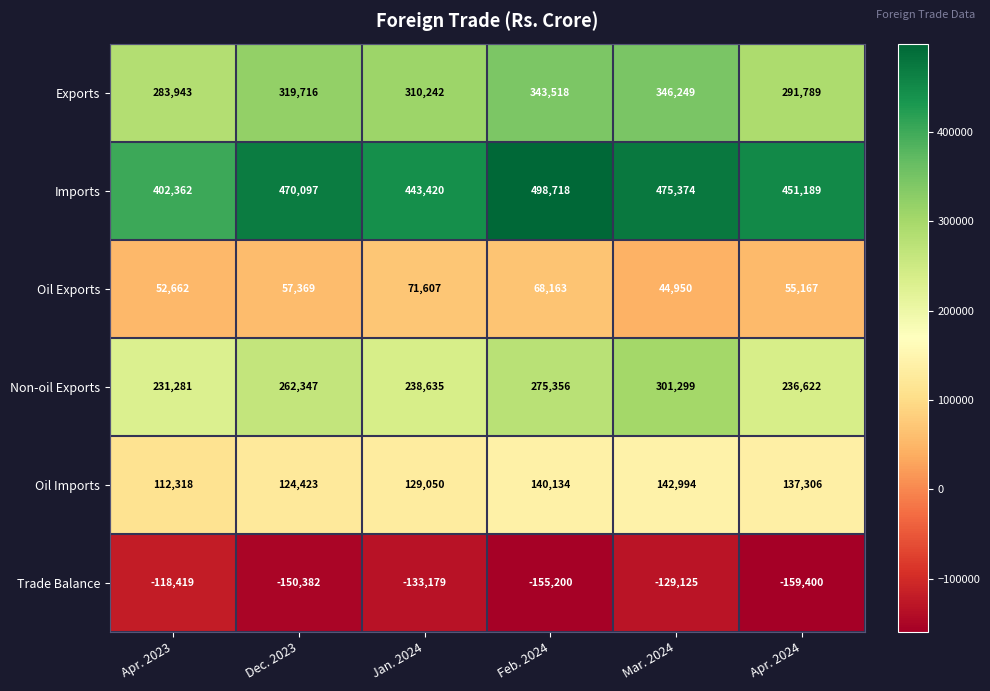

At which label does Trade Balance reach its peak?

Apr. 2023